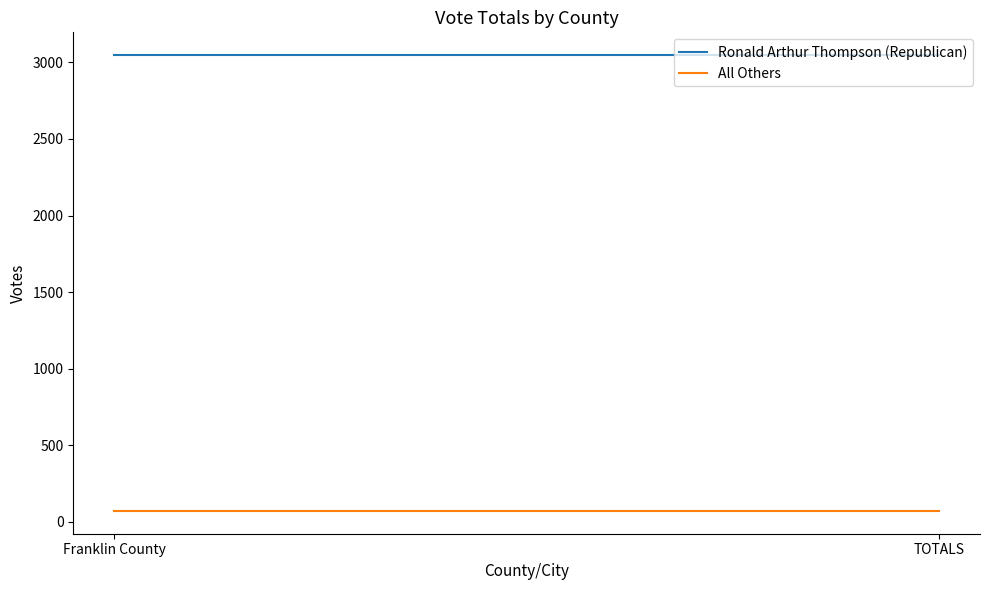

Where is All Others nearest to the value 72?

Franklin County